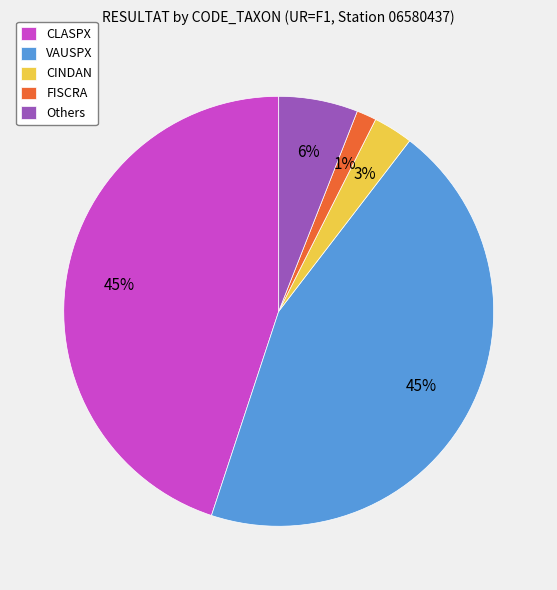

Is VAUSPX the majority of the pie?

No